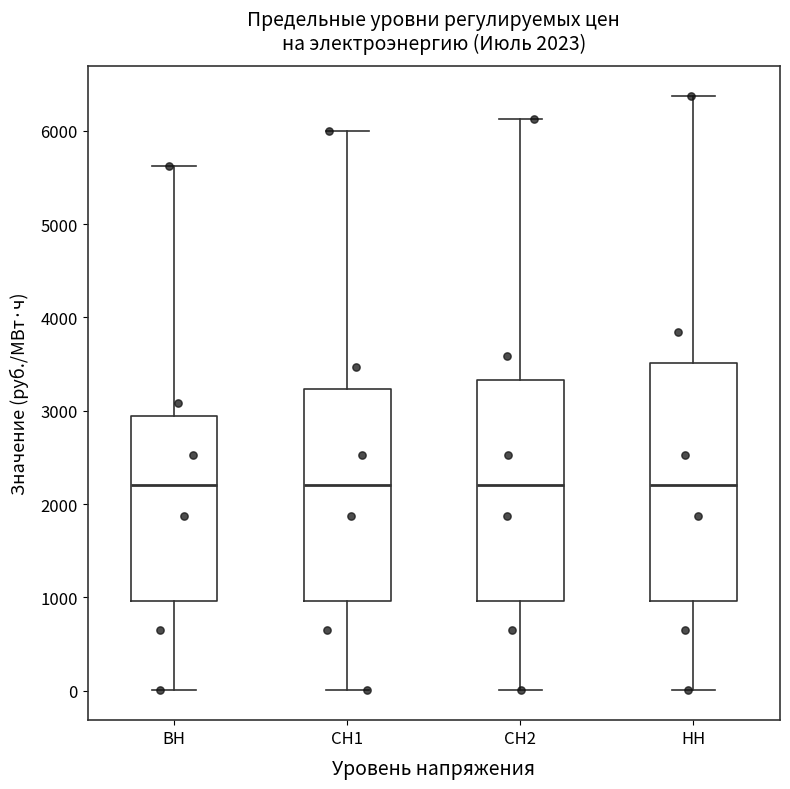

Comparing the boxes themselves (not the whiskers), which one is the tallest?

НН